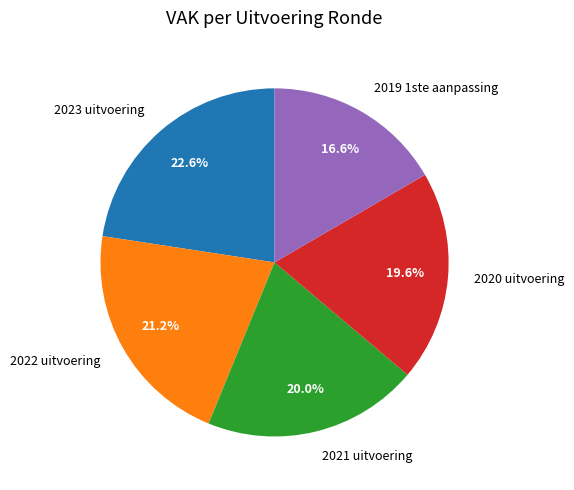

Which category has the smallest portion of the pie?

2019 1ste aanpassing